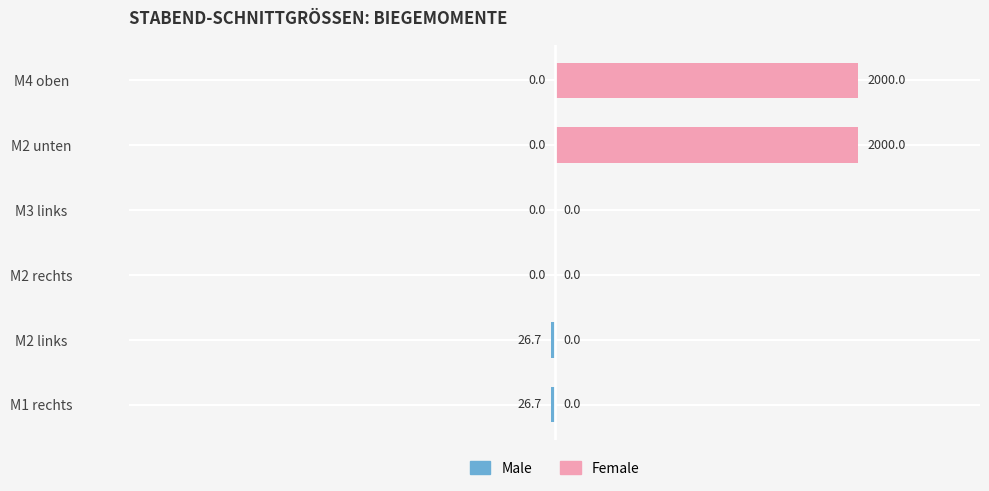

Rank the series by their average value, from lowest to highest.

Male, Female